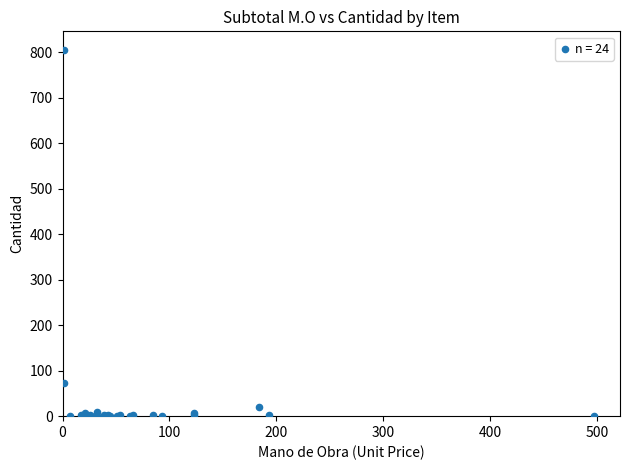

What Y value in the scatter plot is closest to 403?

73.1